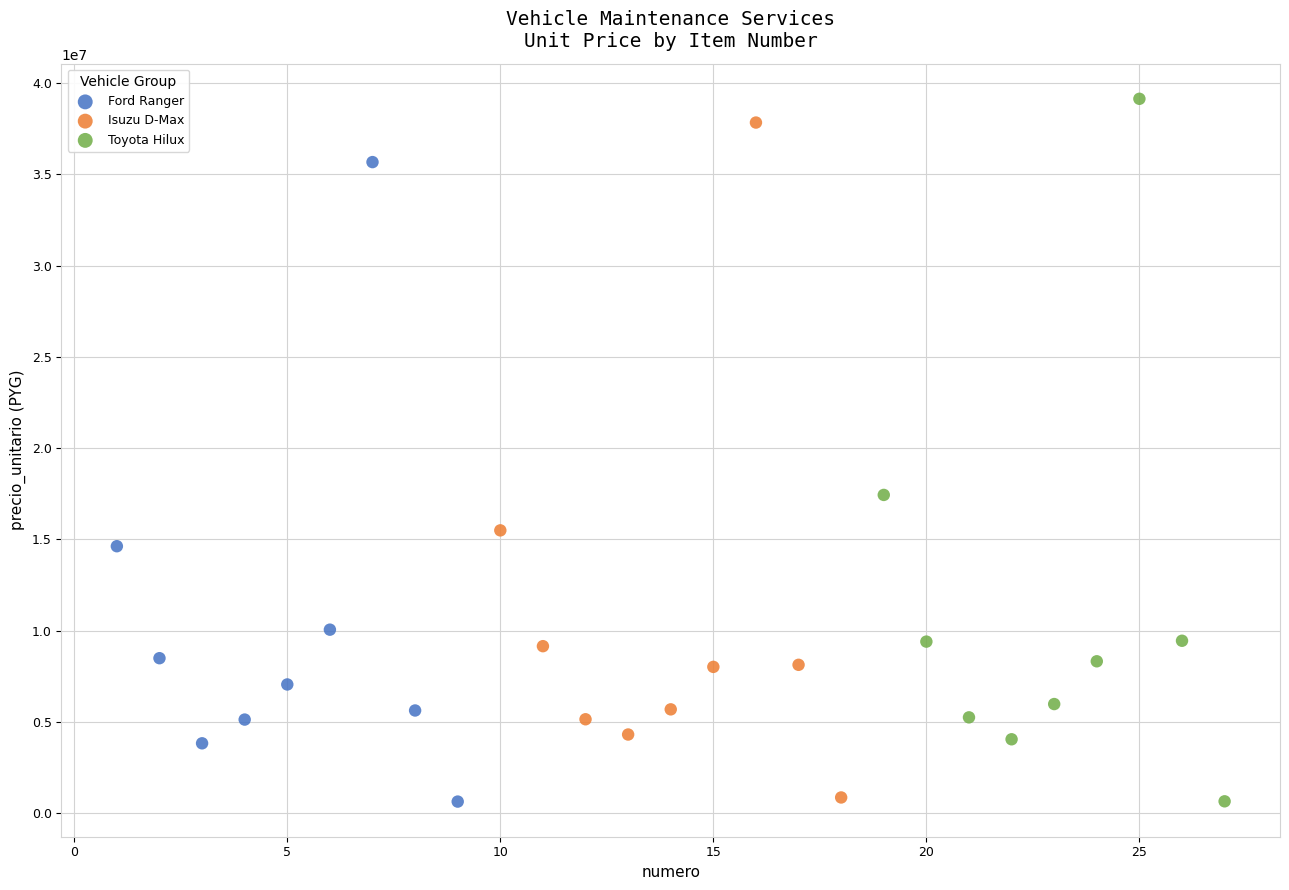

Which series has the largest Y range (max minus min)?

Toyota Hilux